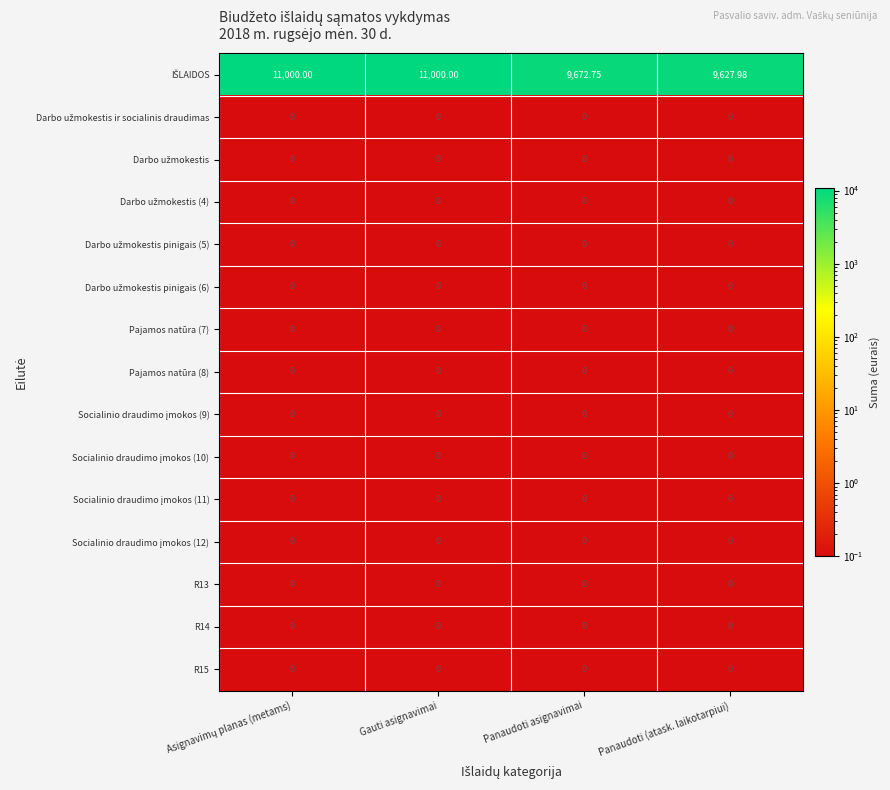

How many series are shown in this chart?

15